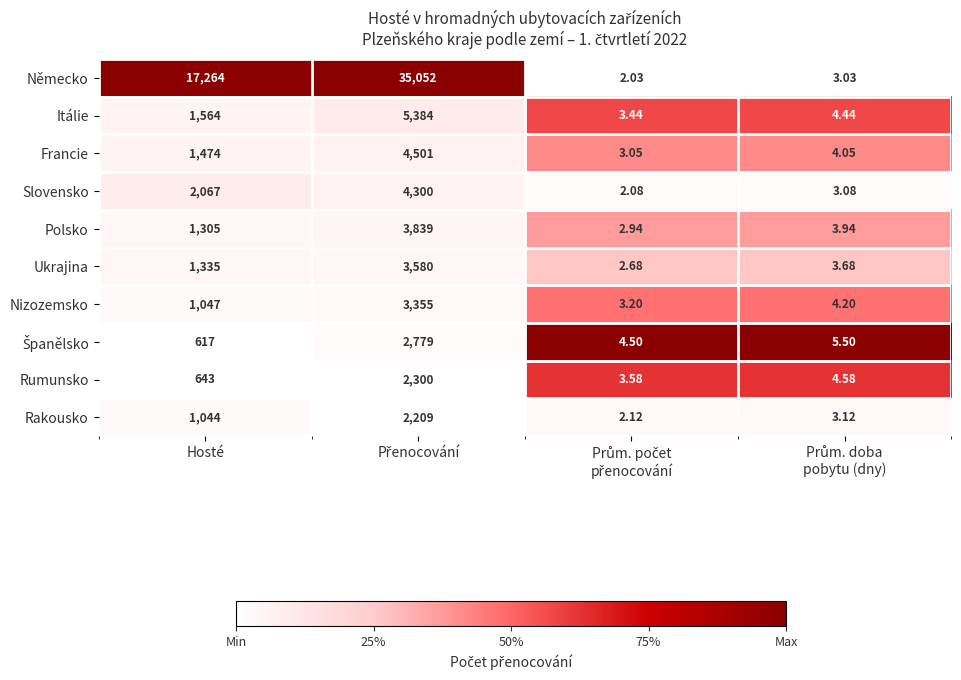

Where is Slovensko nearest to the value 2151?

Hosté